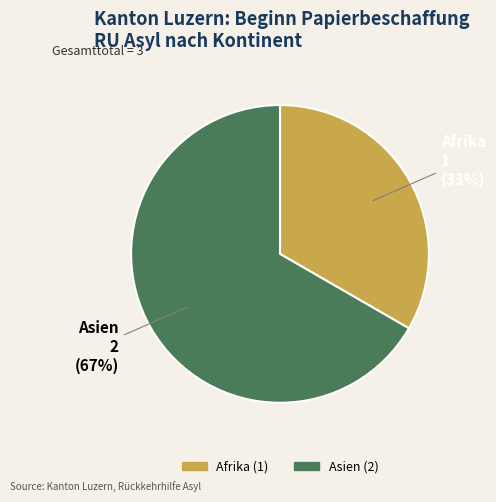

Which slice is the smallest?

Afrika